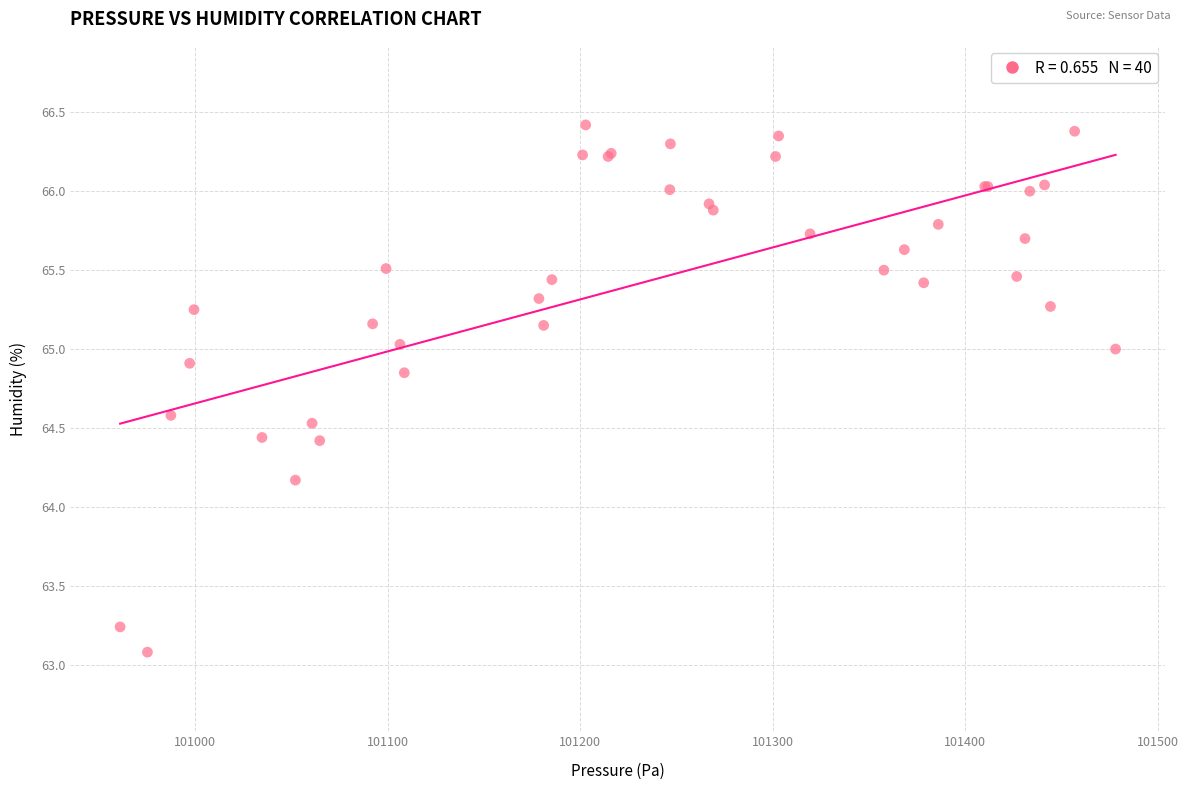

What Y value in the scatter plot is closest to 64?

64.2